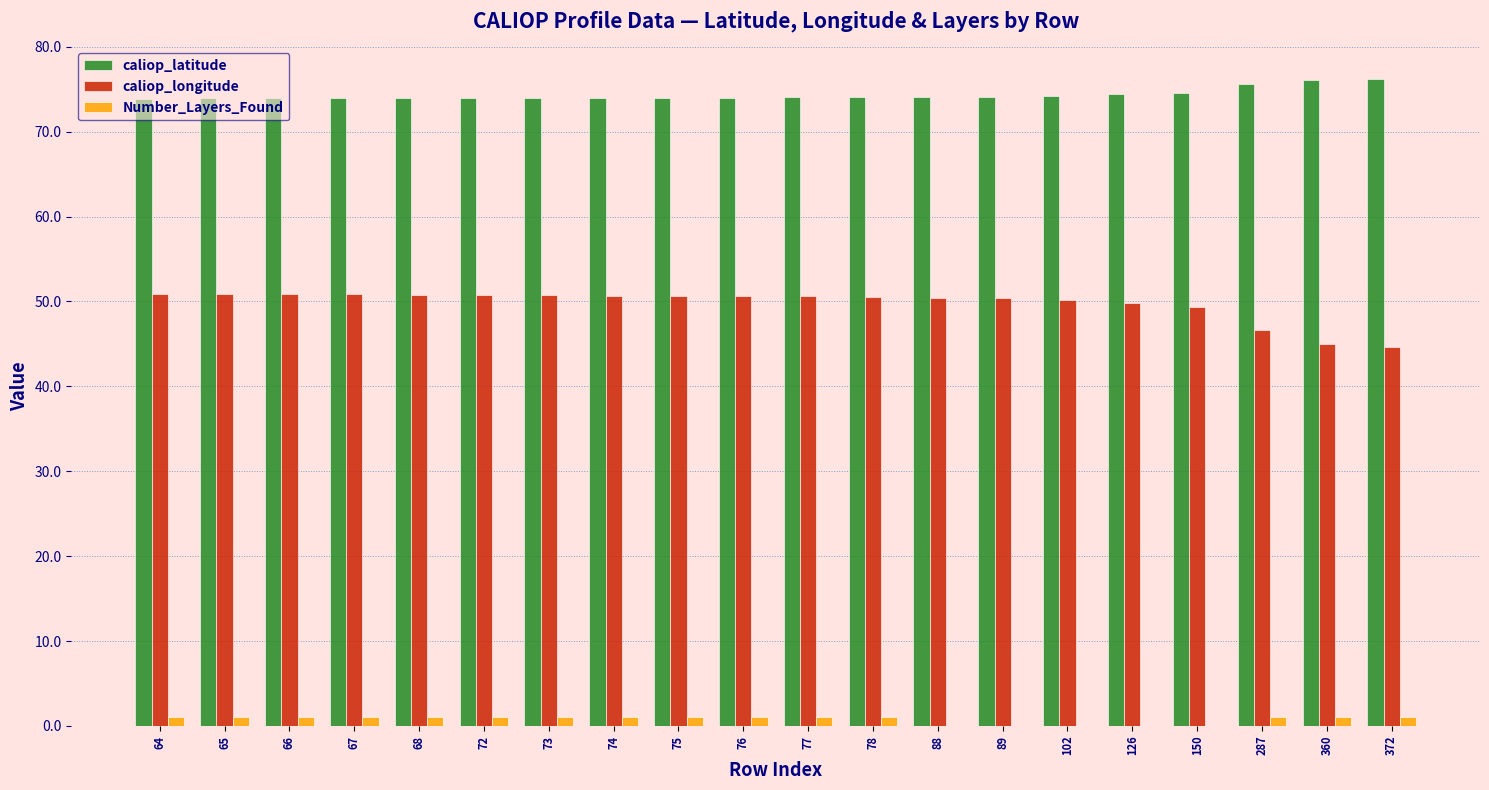

What is the greatest value displayed?

76.2